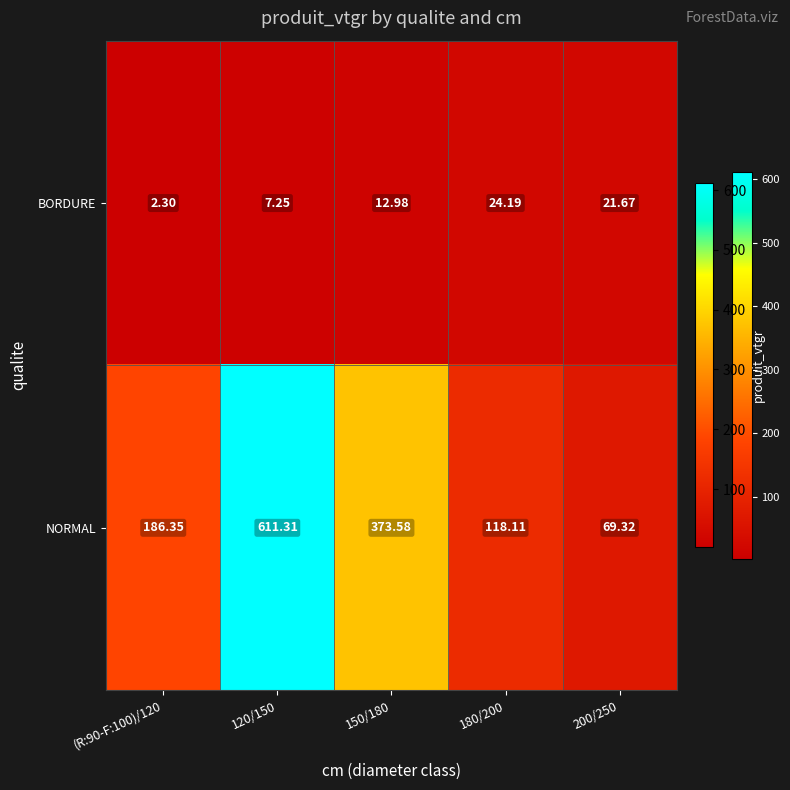

List the series in order of their overall mean, lowest first.

BORDURE, NORMAL